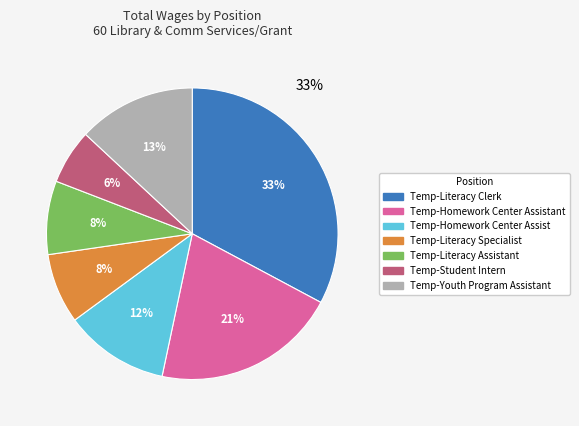

What is the largest slice in the pie chart?

Temp-Literacy Clerk